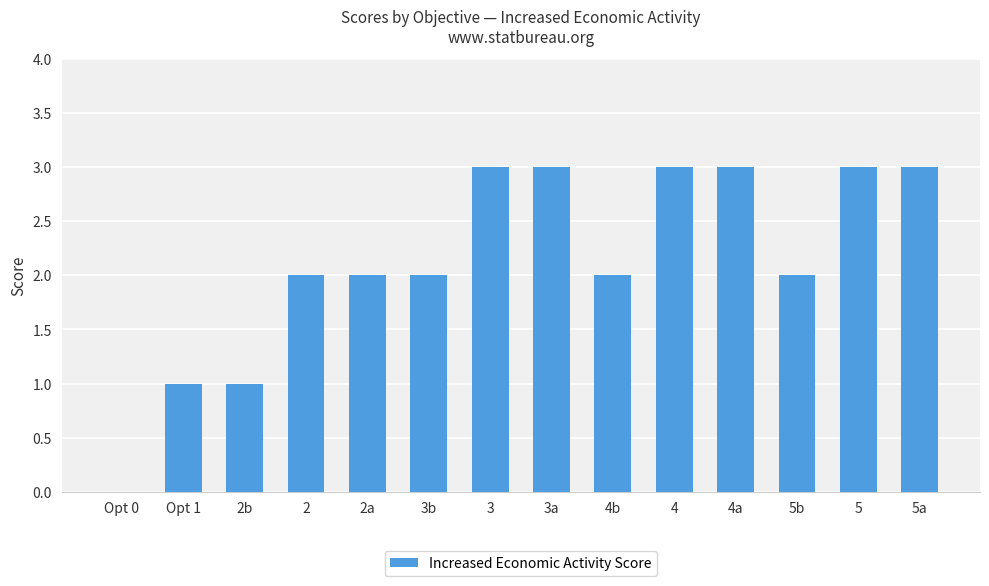

Is it true that the value at 3a is 3?

True